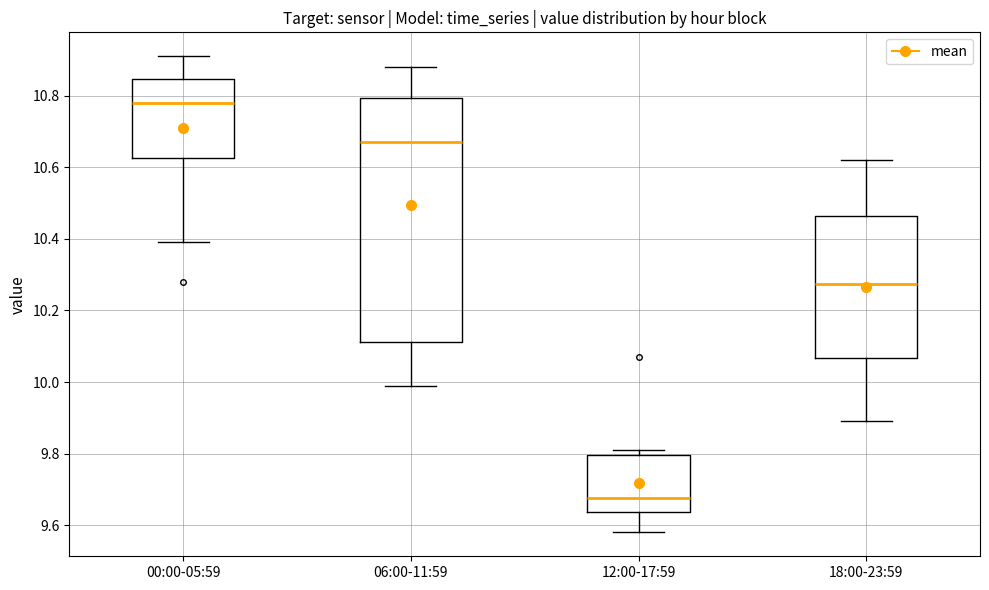

Which box has the highest median line?

00:00-05:59